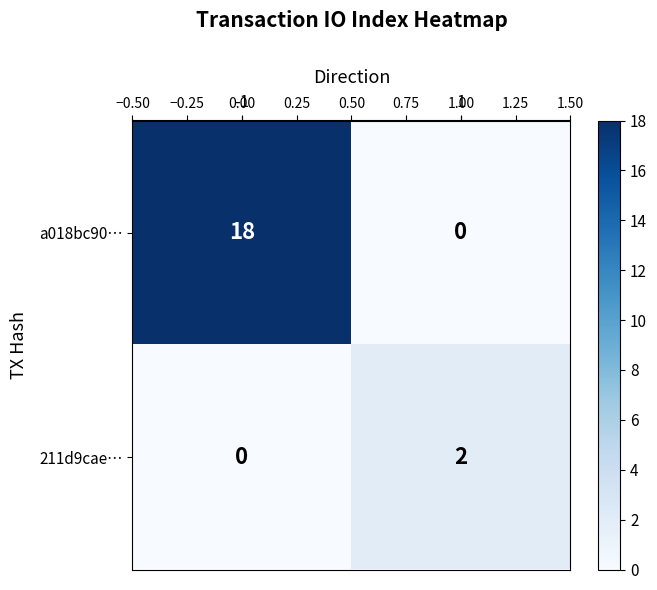

What is the highest value of the a018bc90… series?

18